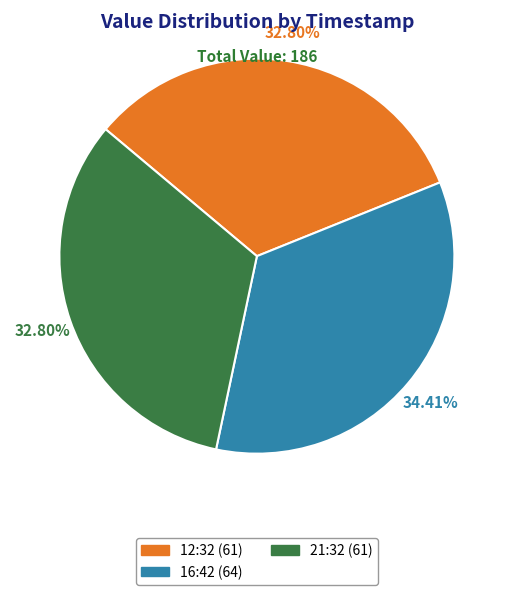

Is there any slice that represents more than half of the pie?

No